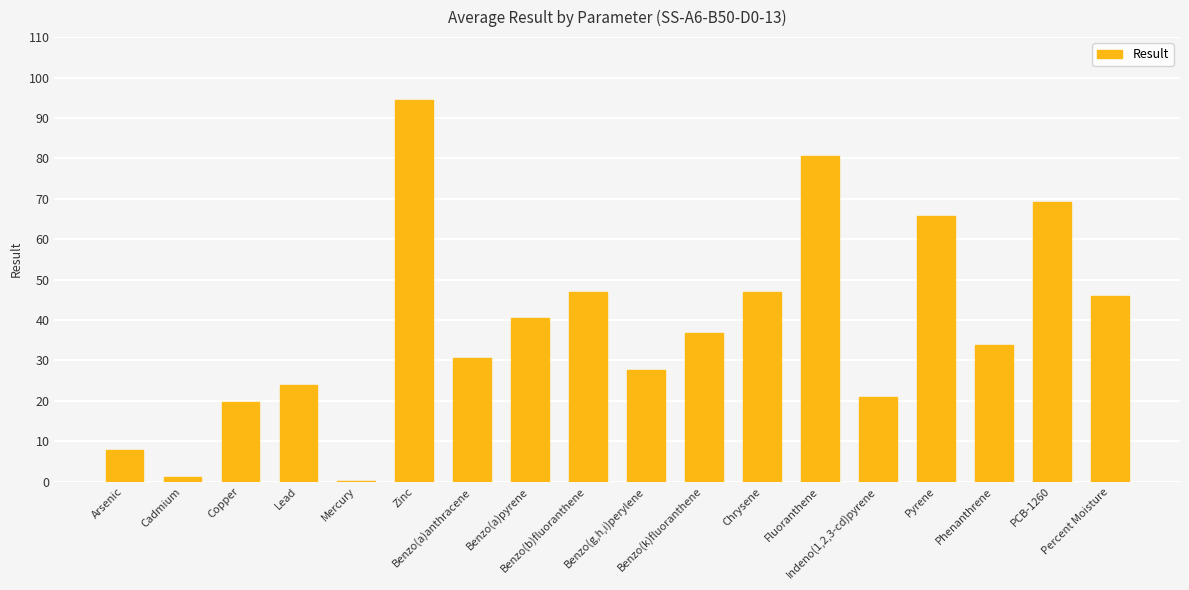

What is the greatest value displayed?

94.4